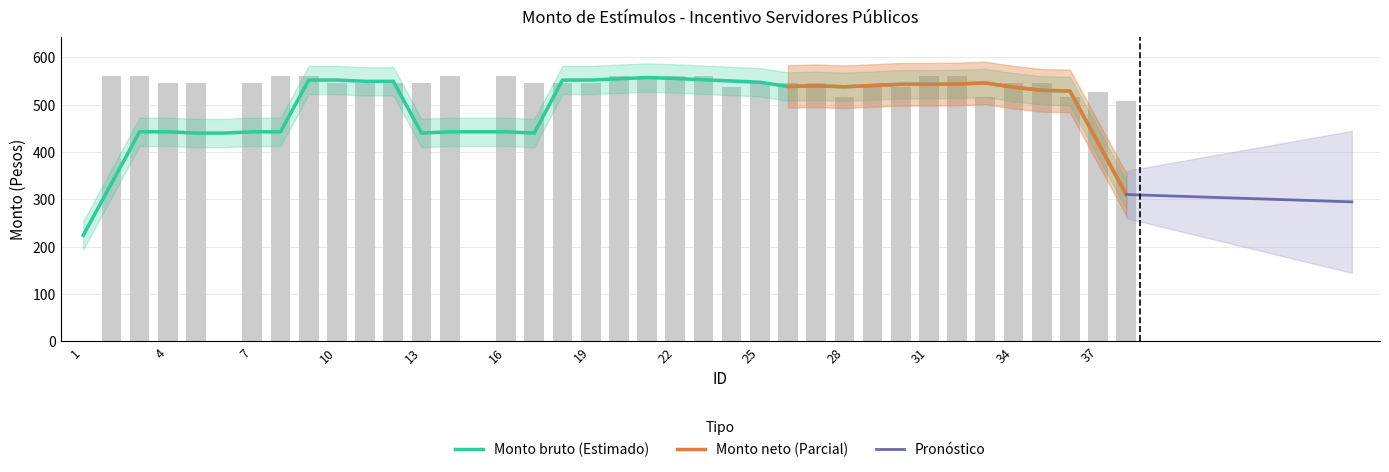

What is the difference between the maximum and minimum values?

560.0